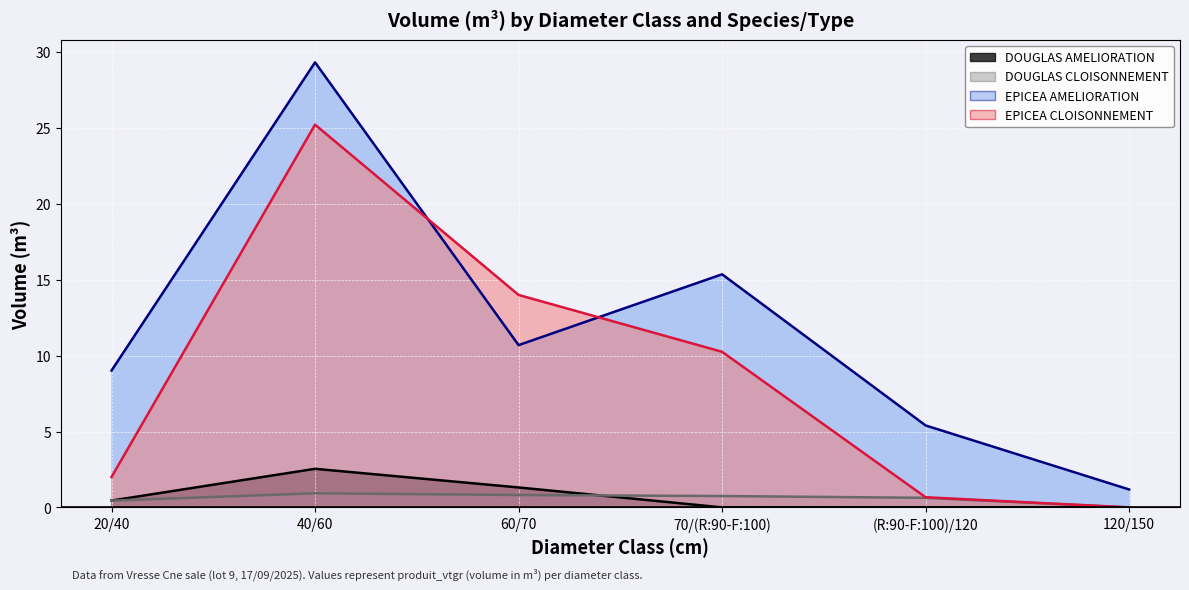

How many data points in EPICEA_CLOISONNEMENT are less than 10?

3